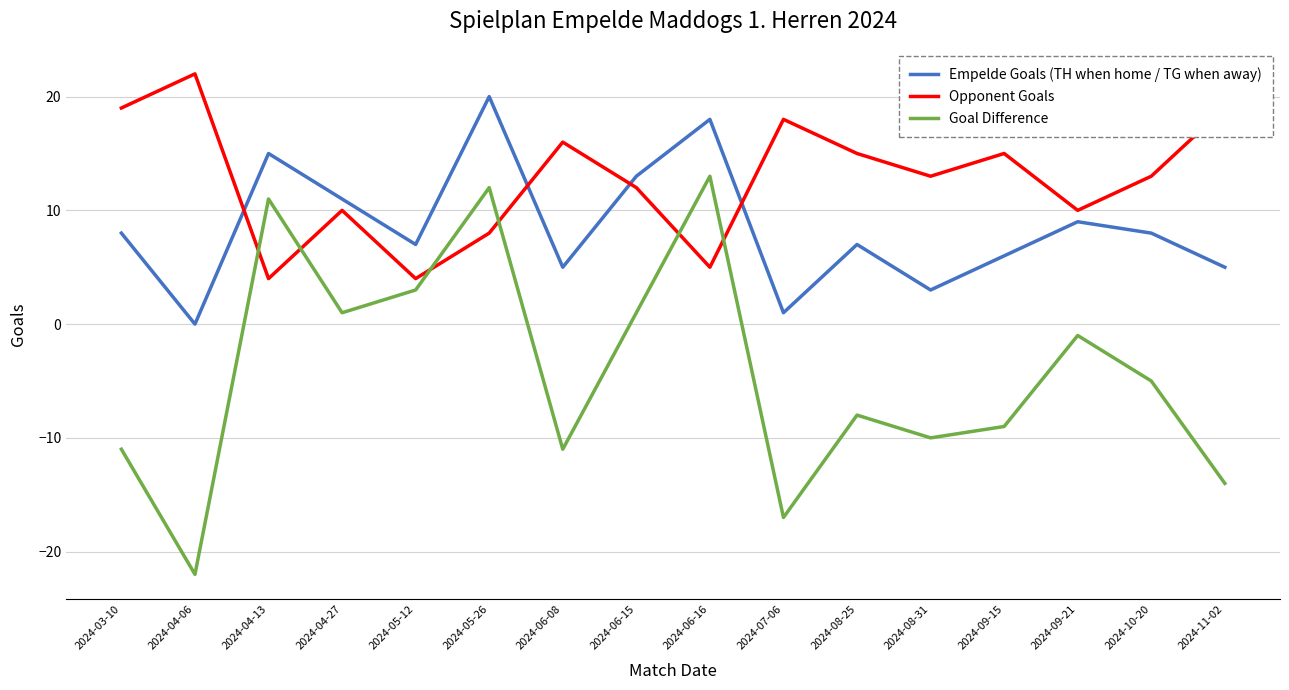

The value of Empelde Goals (TH when home / TG when away) at 2024-11-02 is 1. True or false?

False